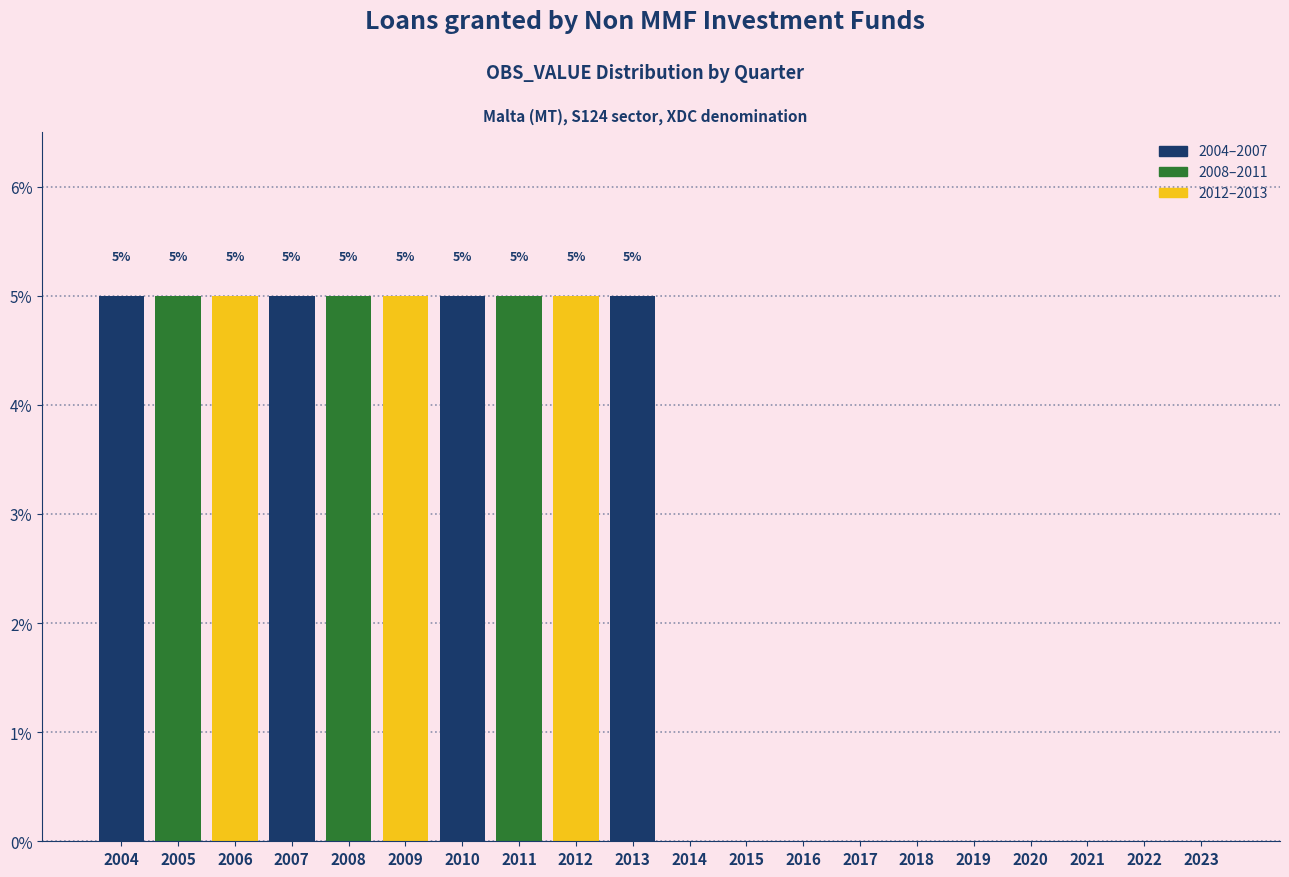

Reading left to right, list all the values displayed in this chart.

2004=5	2005=5	2006=5	2007=5	2008=5	2009=5	2010=5	2011=5	2012=5	2013=5	2014=0	2015=0	2016=0	2017=0	2018=0	2019=0	2020=0	2021=0	2022=0	2023=0